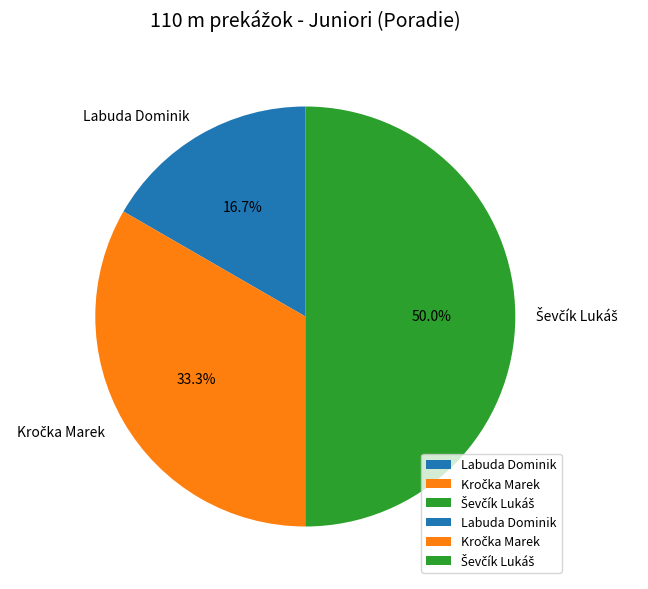

What is the smallest slice in the pie chart?

Labuda Dominik